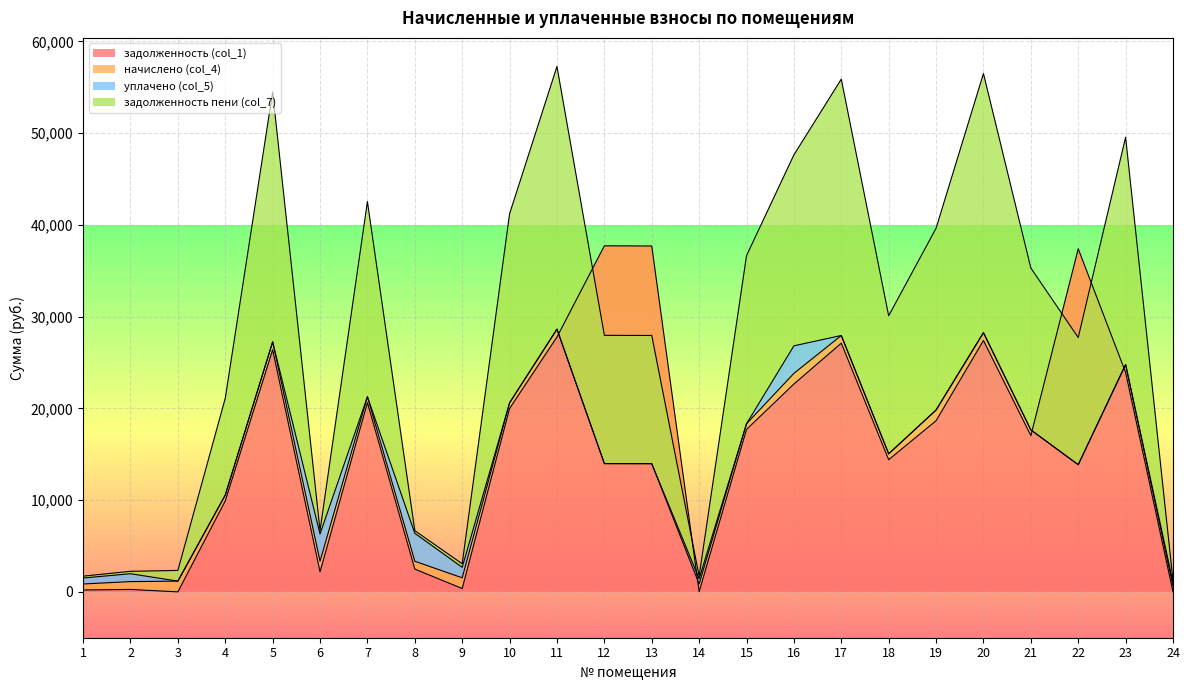

What is the difference between the задолженность пени (col_7) values at 6 and 4?

7205.9